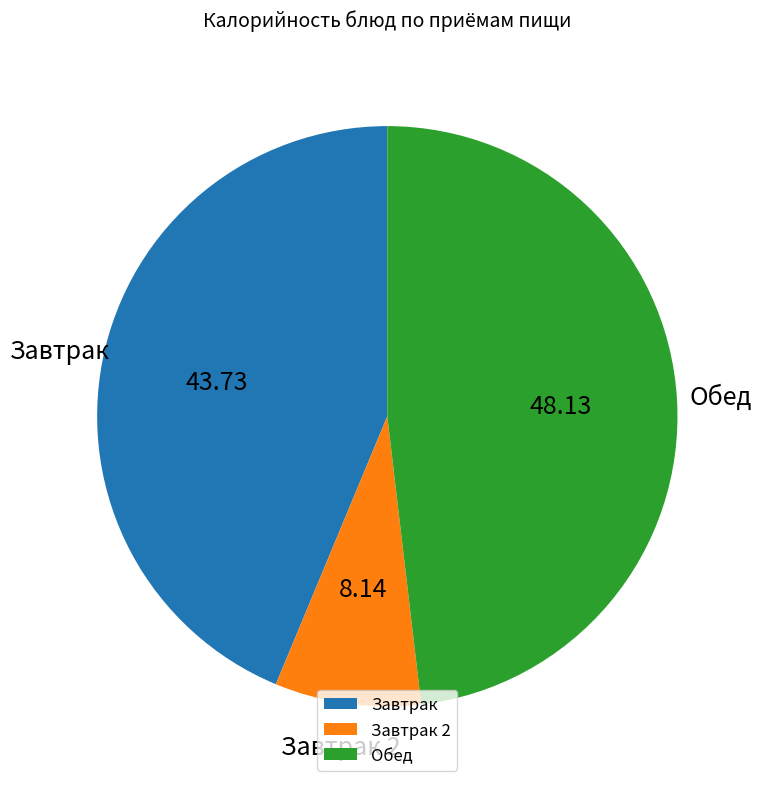

Is the sum of Завтрак 2 and Обед greater than half?

Yes